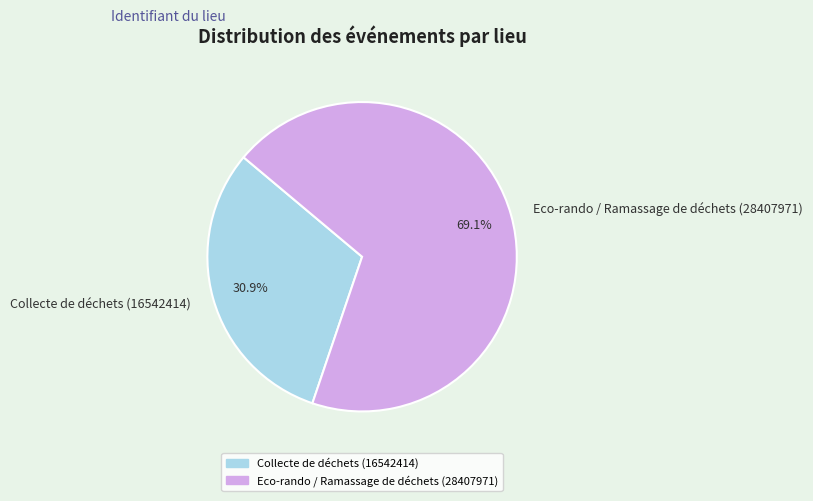

Is there a majority slice in this chart?

Yes